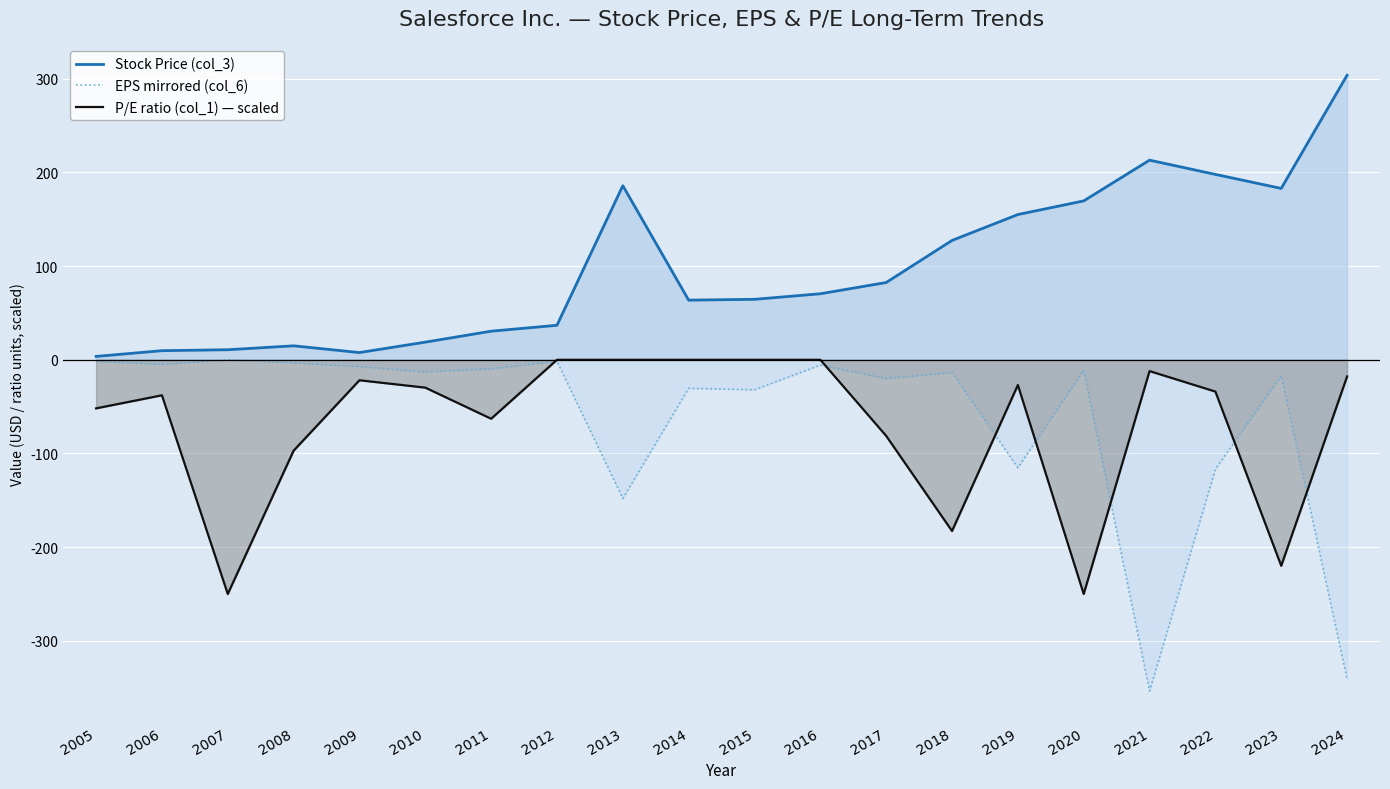

Between 2006 and 2021, which series saw the biggest shift?

EPS mirrored (col_6)